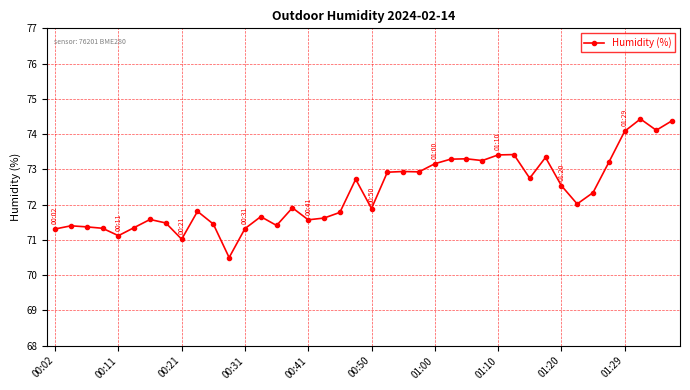

True or false: there are more than 0 points higher than both neighbors.

True